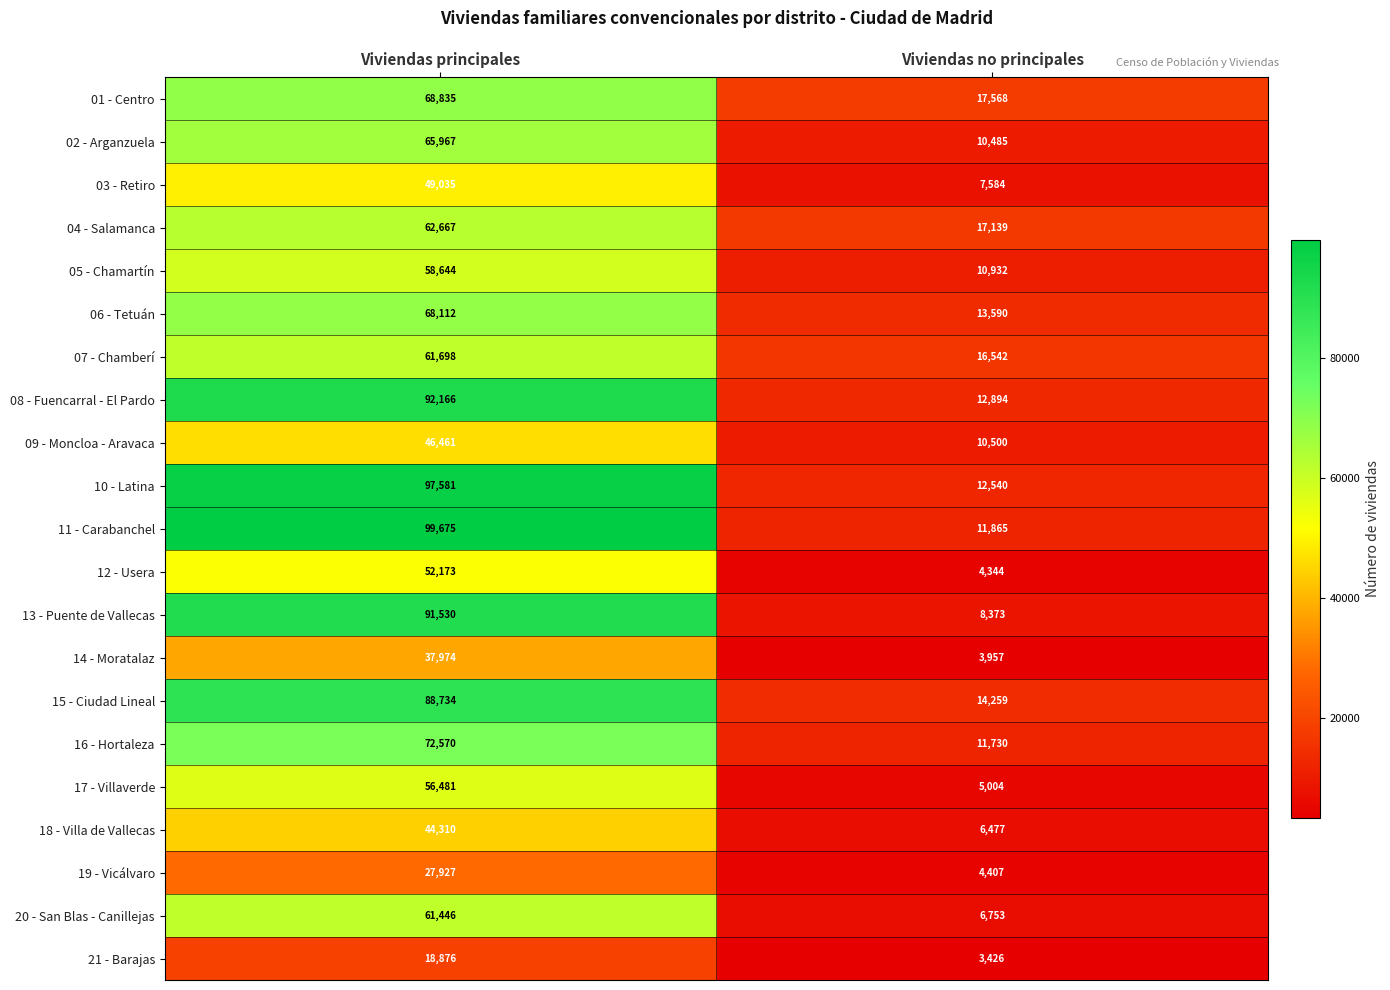

At which category is the sum across all series the highest?

Viviendas principales